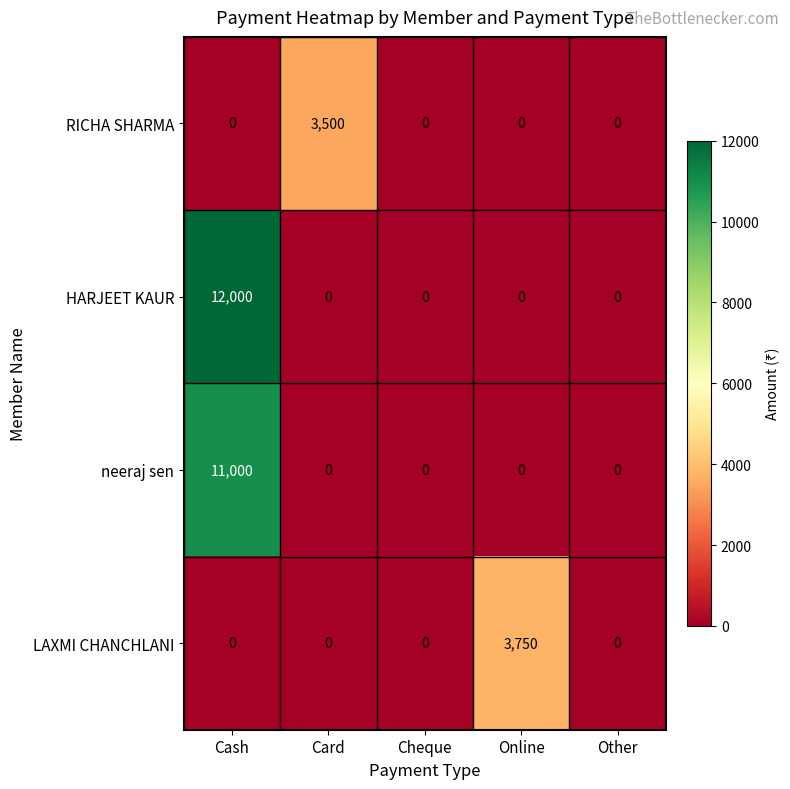

How many positive values does the RICHA SHARMA series have?

1